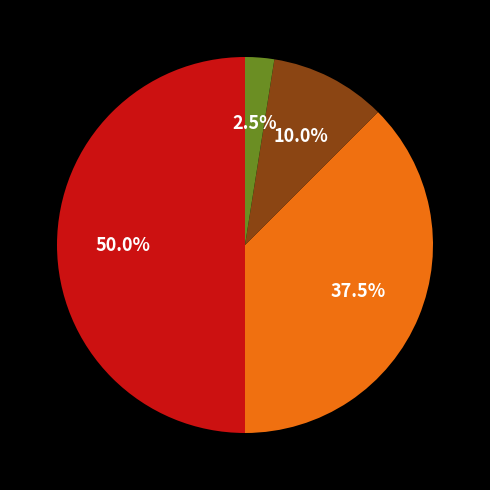

Count the number of slices in the pie.

4